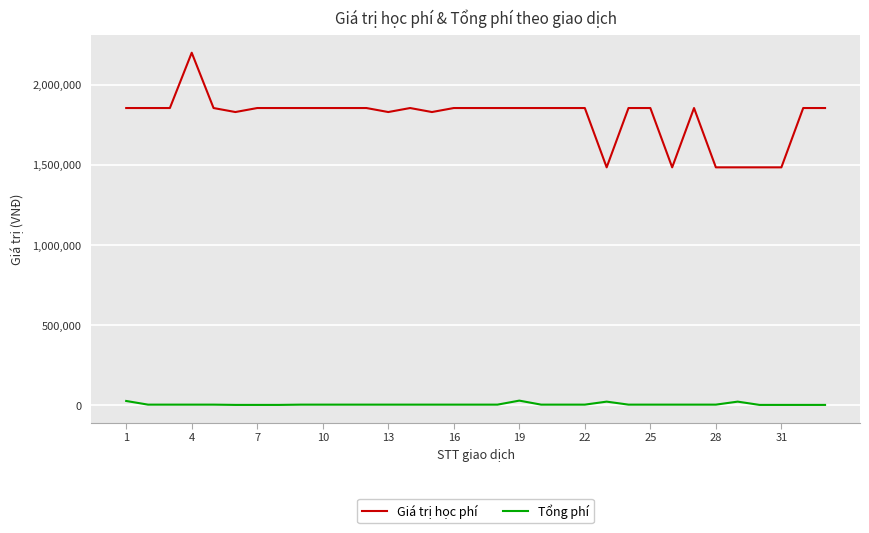

At how many categories does at least one series exceed 547863?

33